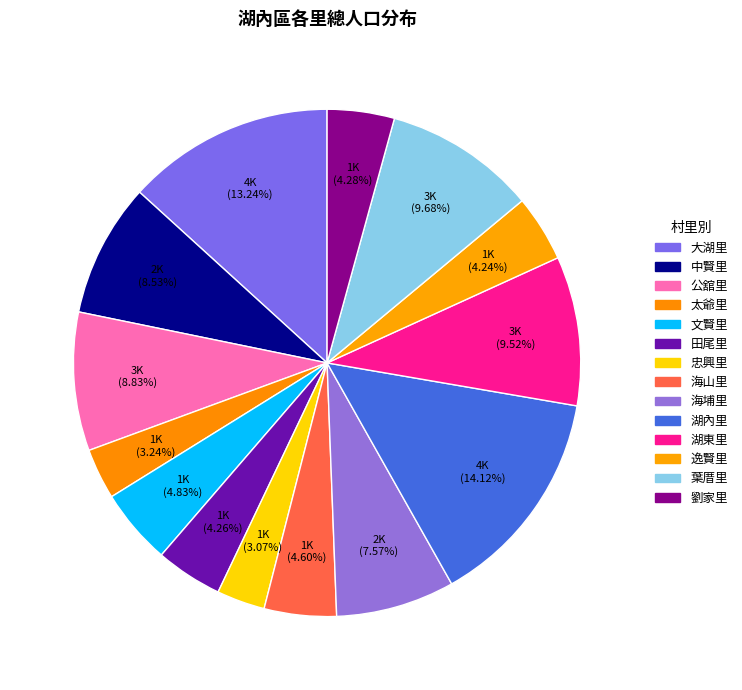

The 大湖里 slice represents 1% of the pie. True or false?

False